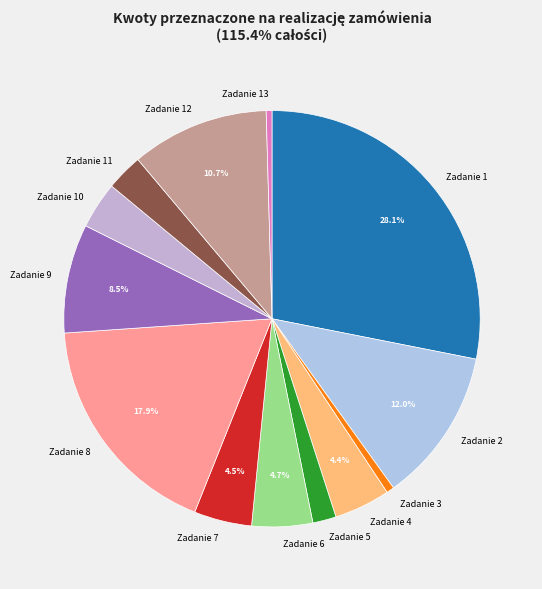

Does Zadanie 11 account for over 50% of the chart?

No